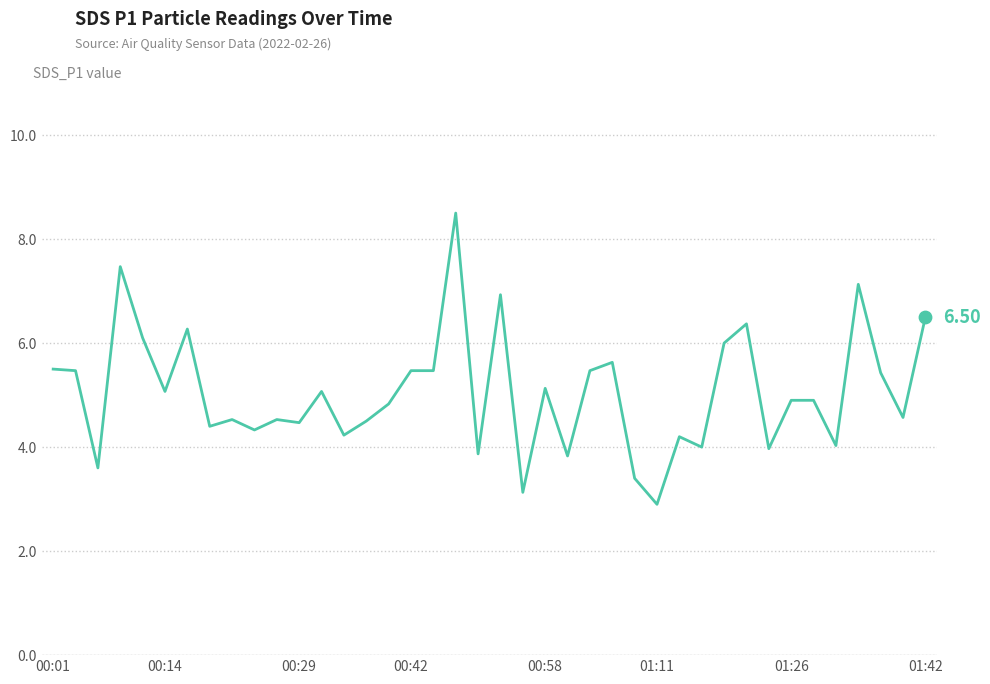

What is the difference between the maximum and minimum values?

5.6